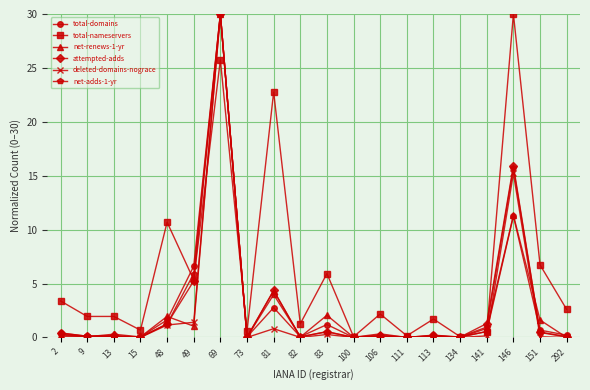

What is the value of the net-renews-1-yr point at the 11th from the left?

2.1